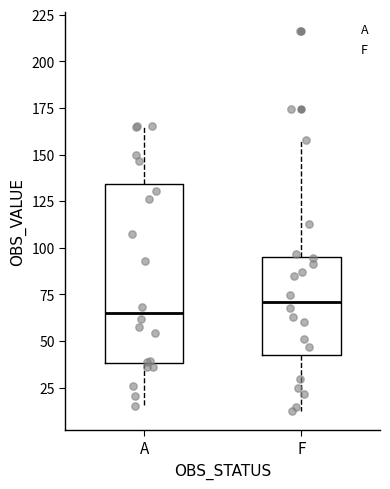

Which box has the highest median line?

F